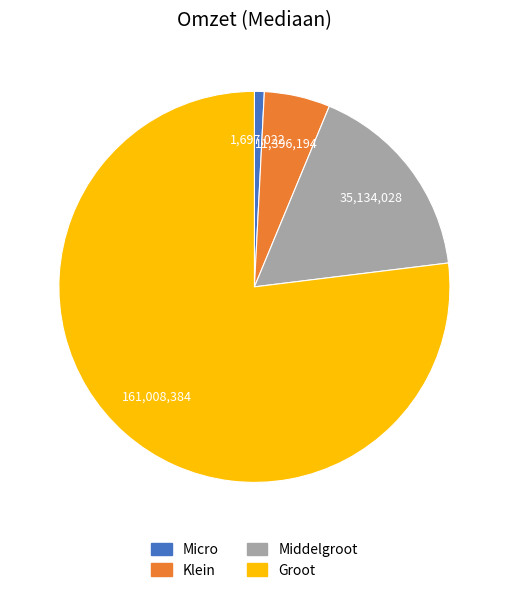

Does Micro represent more than half of the total?

No